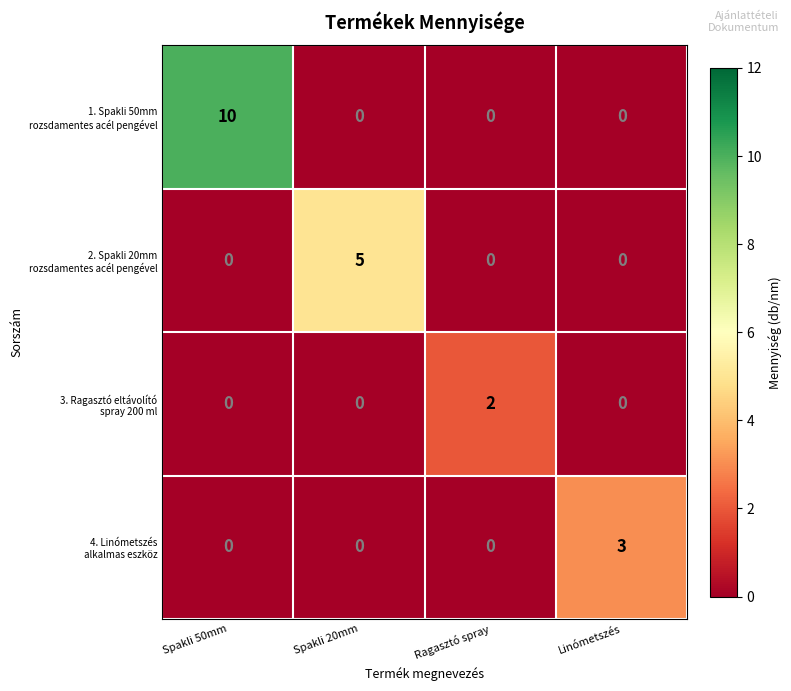

What is the spread (max minus min) of values at Linómetszés?

3